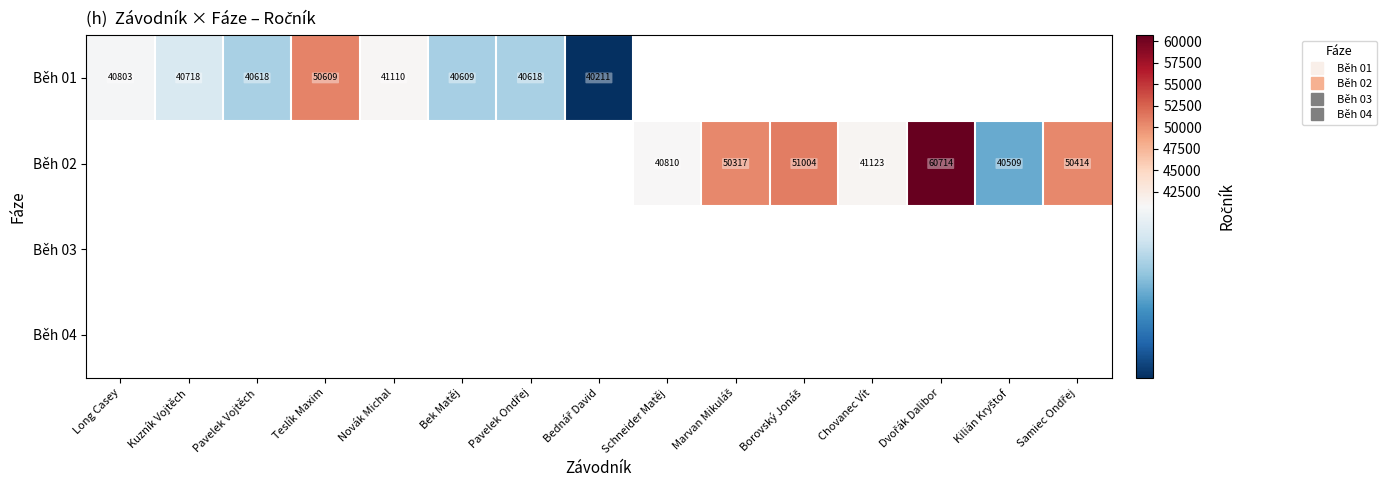

Which category has the highest value in the Běh 01 series?

Teslík Maxim